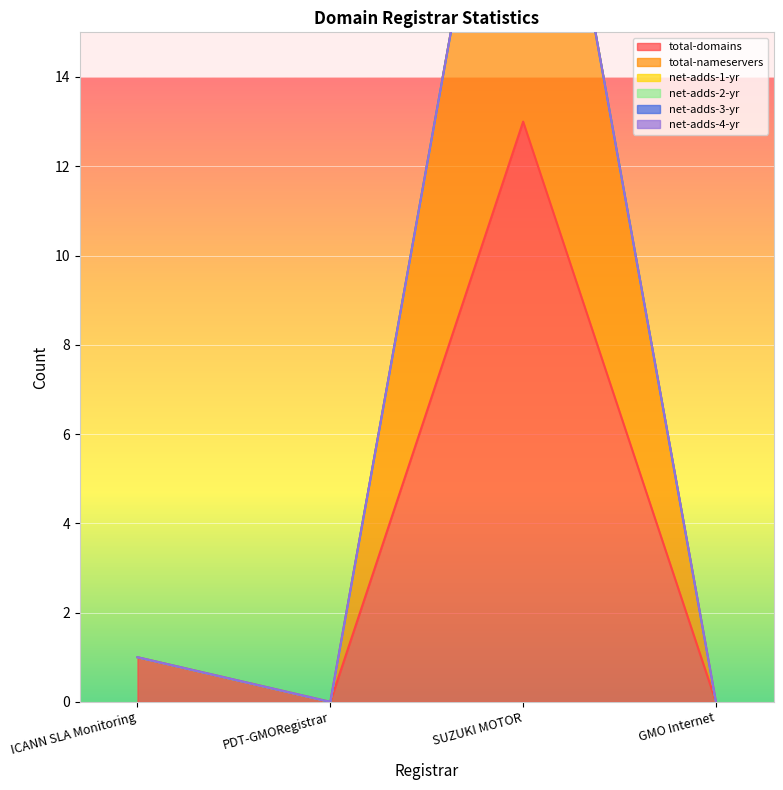

Between PDT-GMORegistrar and ICANN SLA Monitoring, which is larger?

ICANN SLA Monitoring